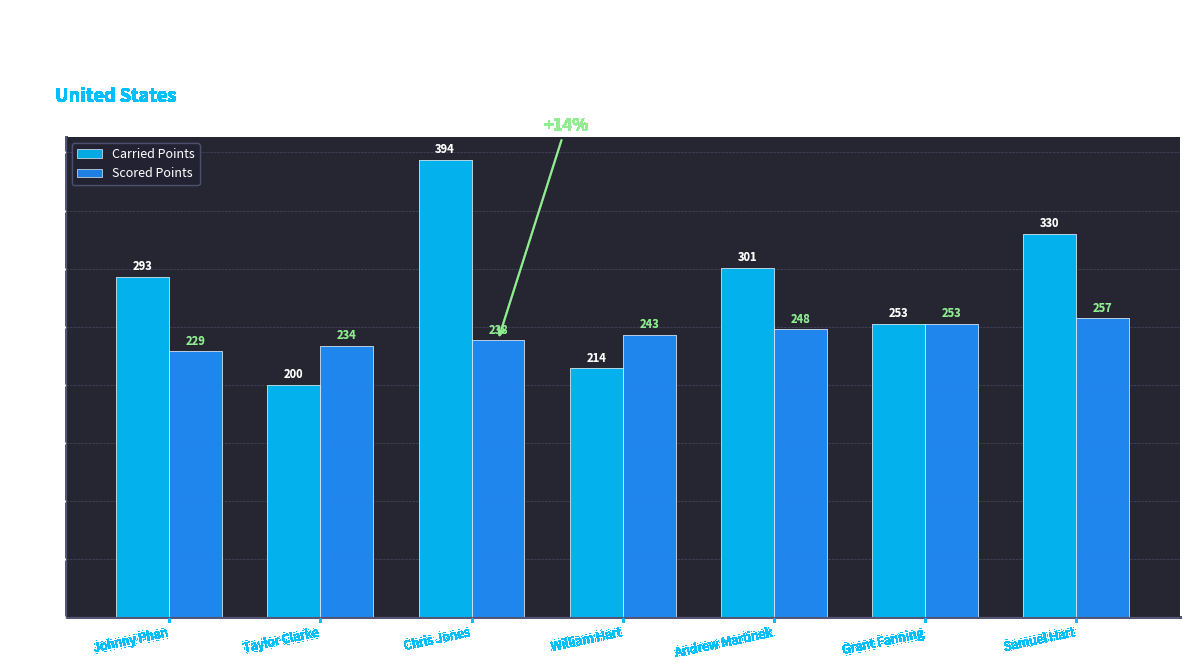

Between Taylor Clarke and Grant Fanning, which series saw the biggest shift?

Carried Points